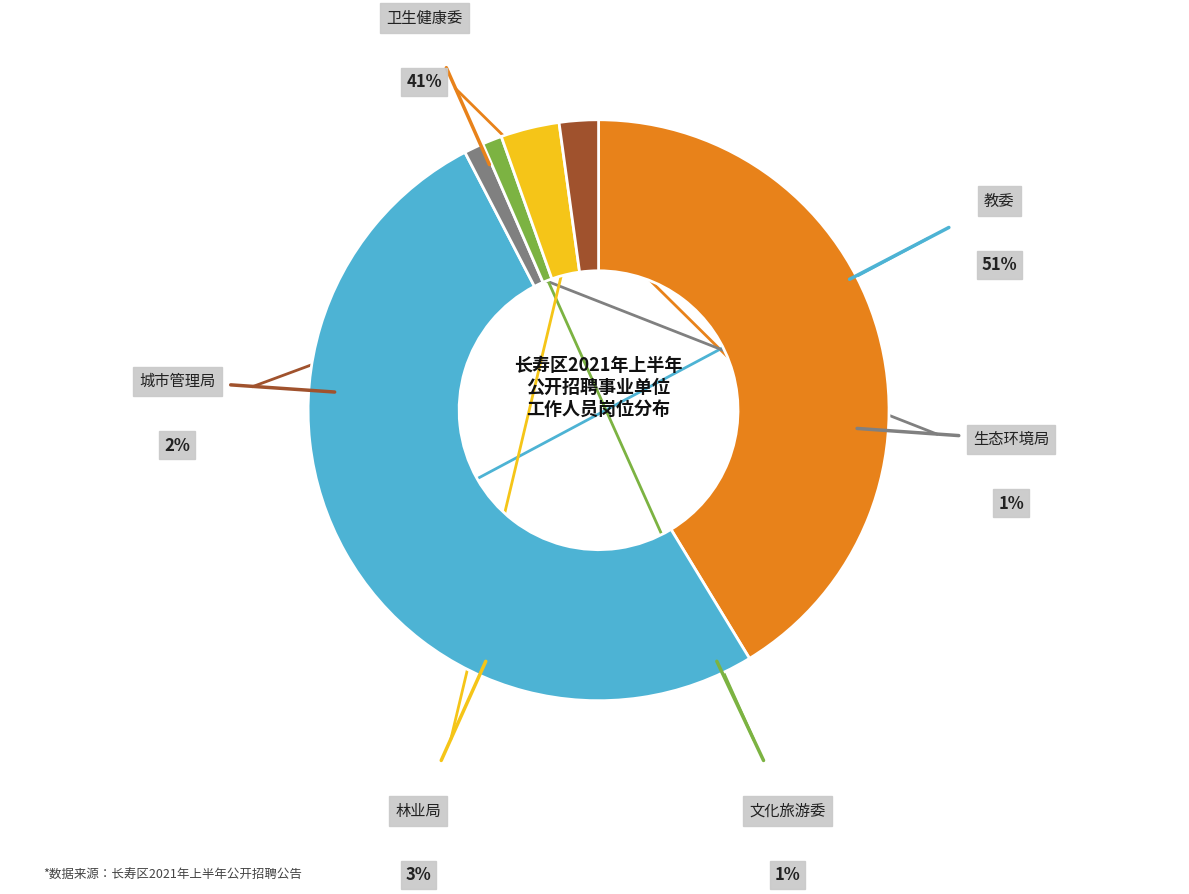

To the nearest percent, what is the difference between the 长寿区卫生健康委 and 长寿区林业局 slice percentages?

38%